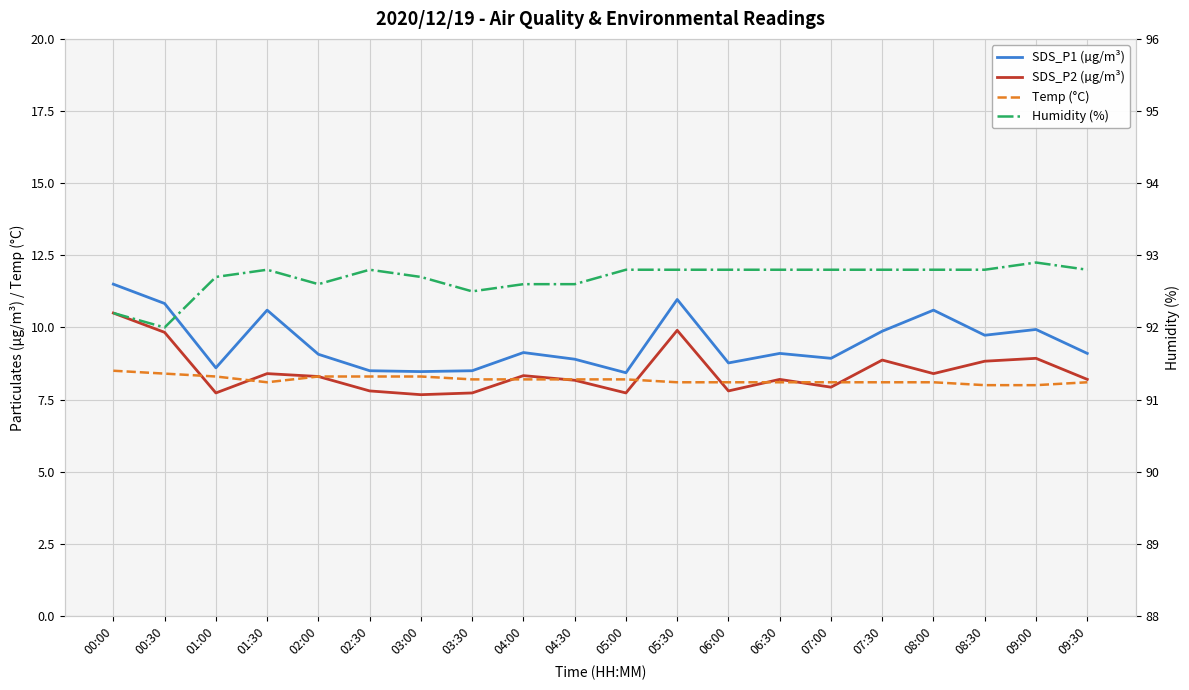

Is this an area chart (filled region under the line)?

No